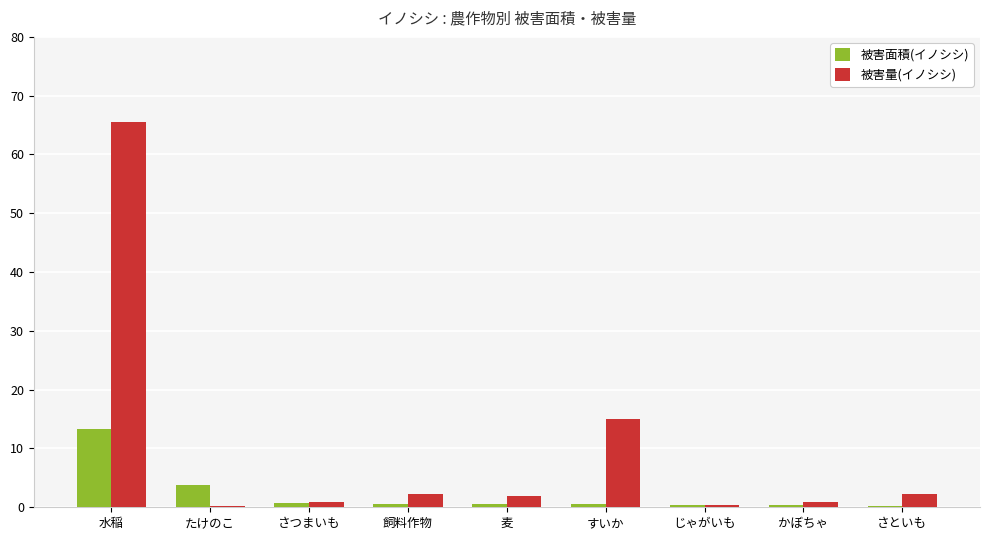

What is the sum of all 被害面積(イノシシ) values?

20.4